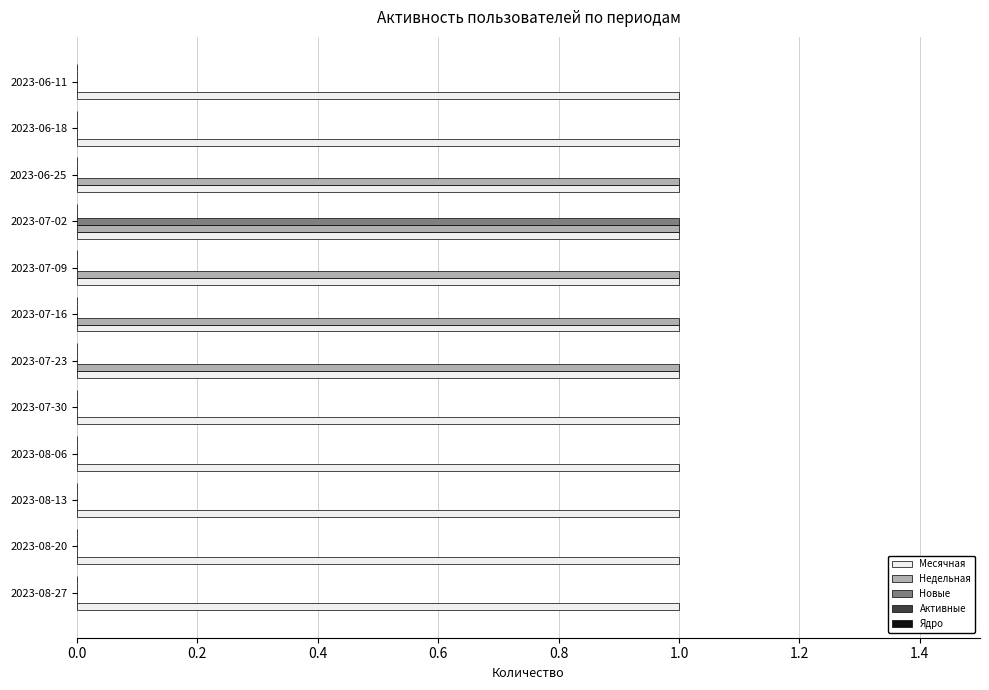

Between 2023-08-06 and 2023-06-25, which series saw the biggest shift?

Недельная